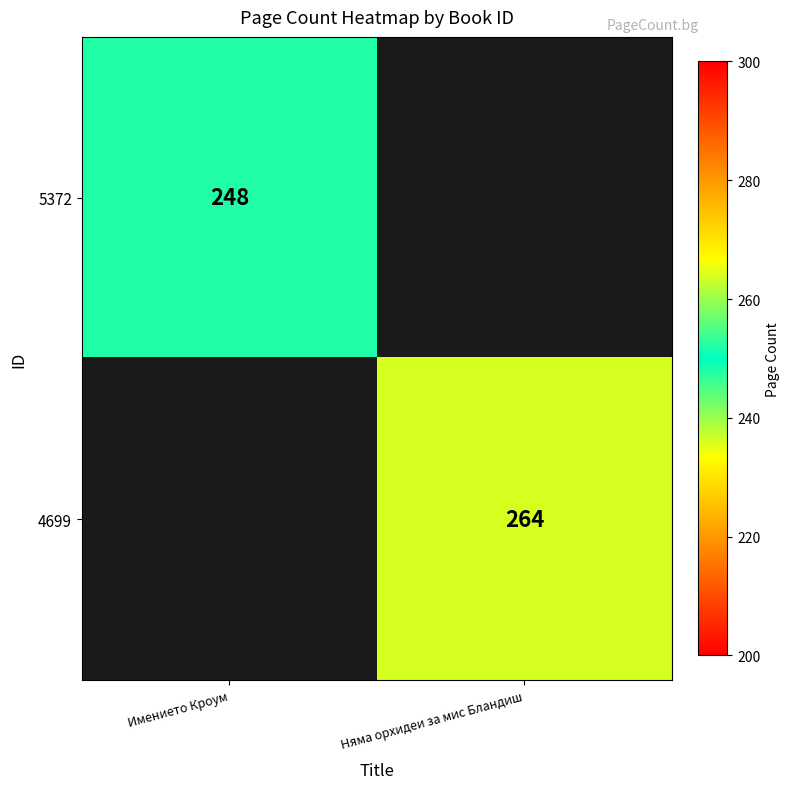

True or false: 5372 has a value of 347.4 at Имението Кроум.

False